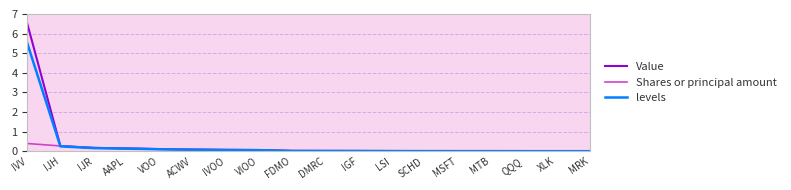

Which series has the widest spread of values?

Value